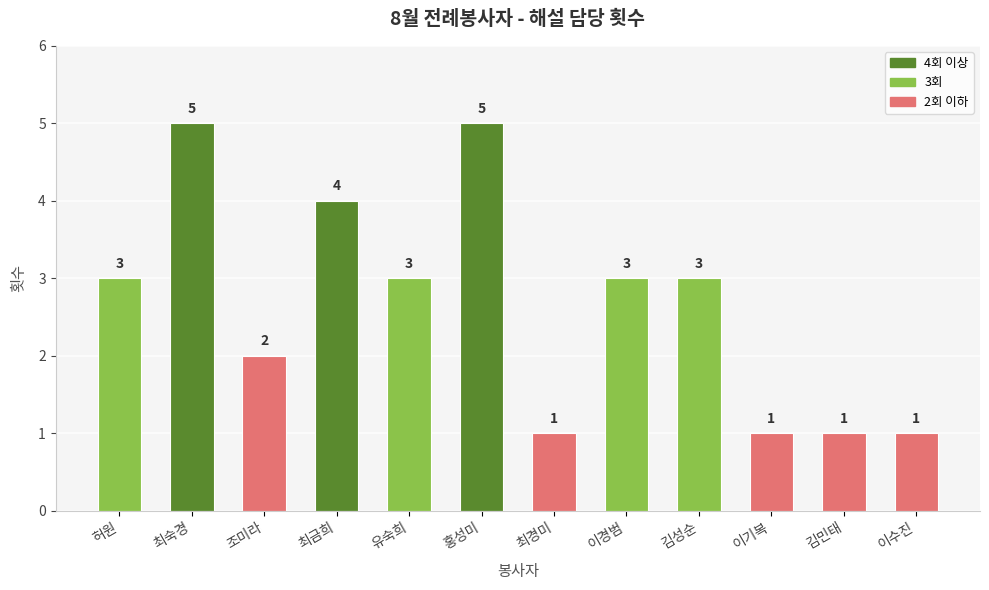

What is the change in value from 조미라 to 홍성미?

+3